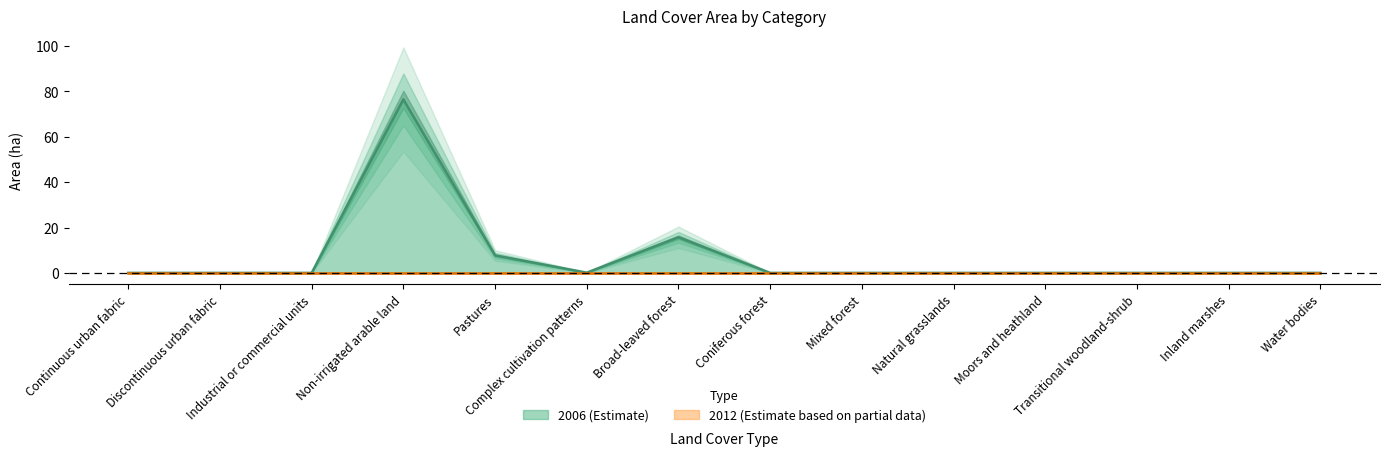

How many lines are shown in the chart?

1